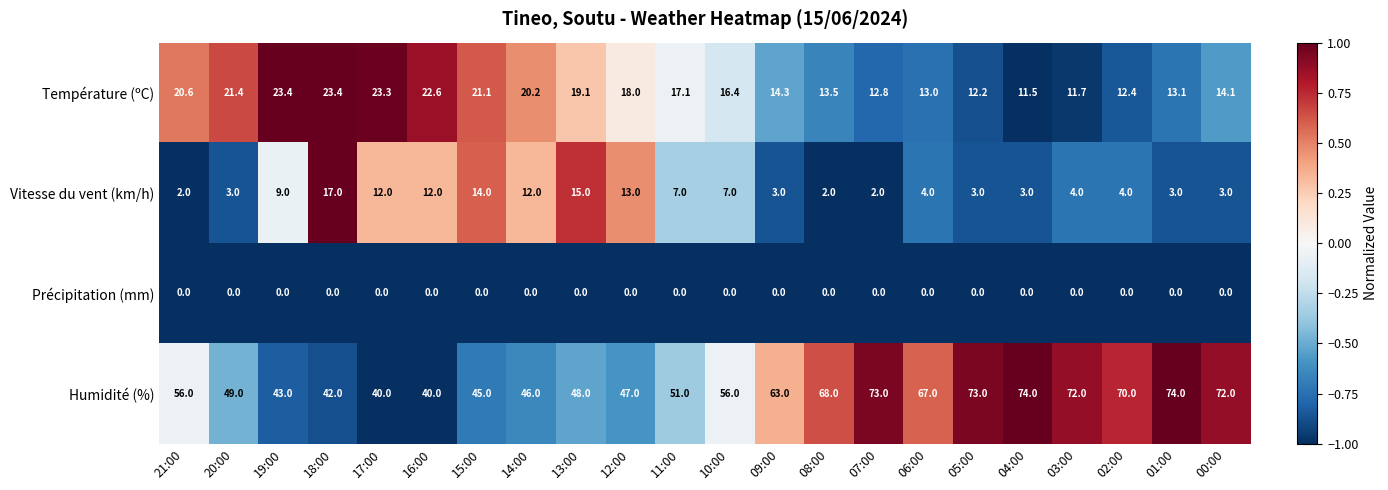

What is the highest value of the Vitesse du vent (km/h) series?

17.0